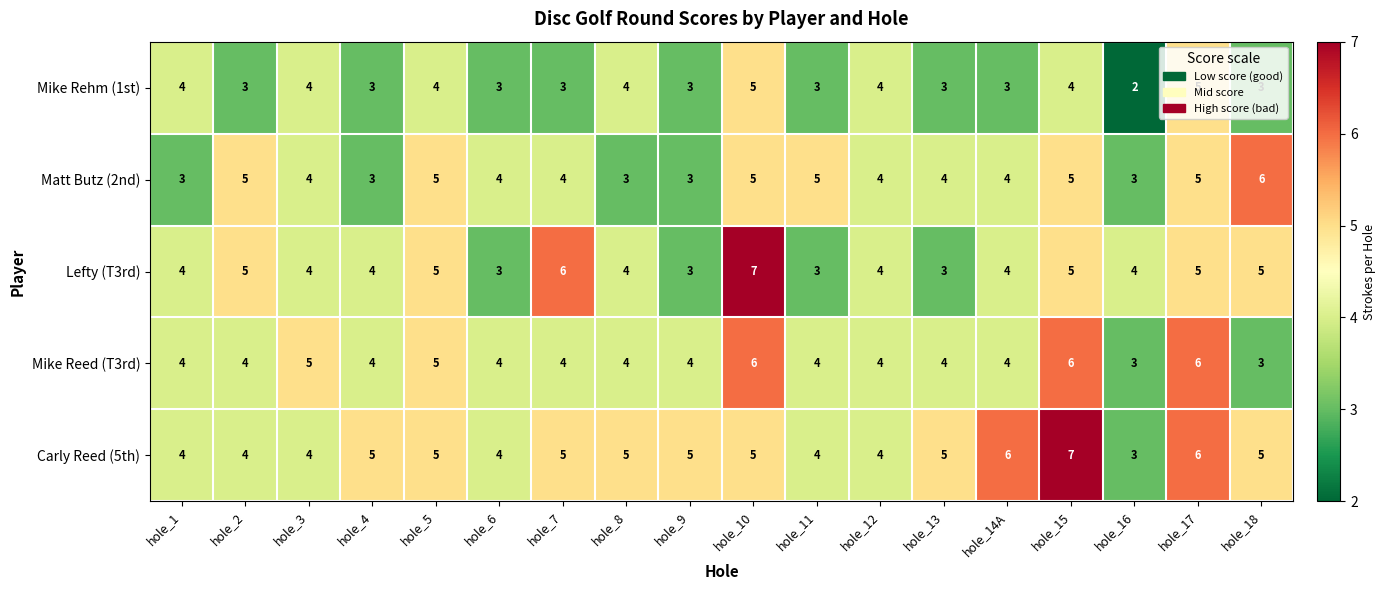

The value of Carly Reed (5th) at hole_12 is 4. True or false?

True